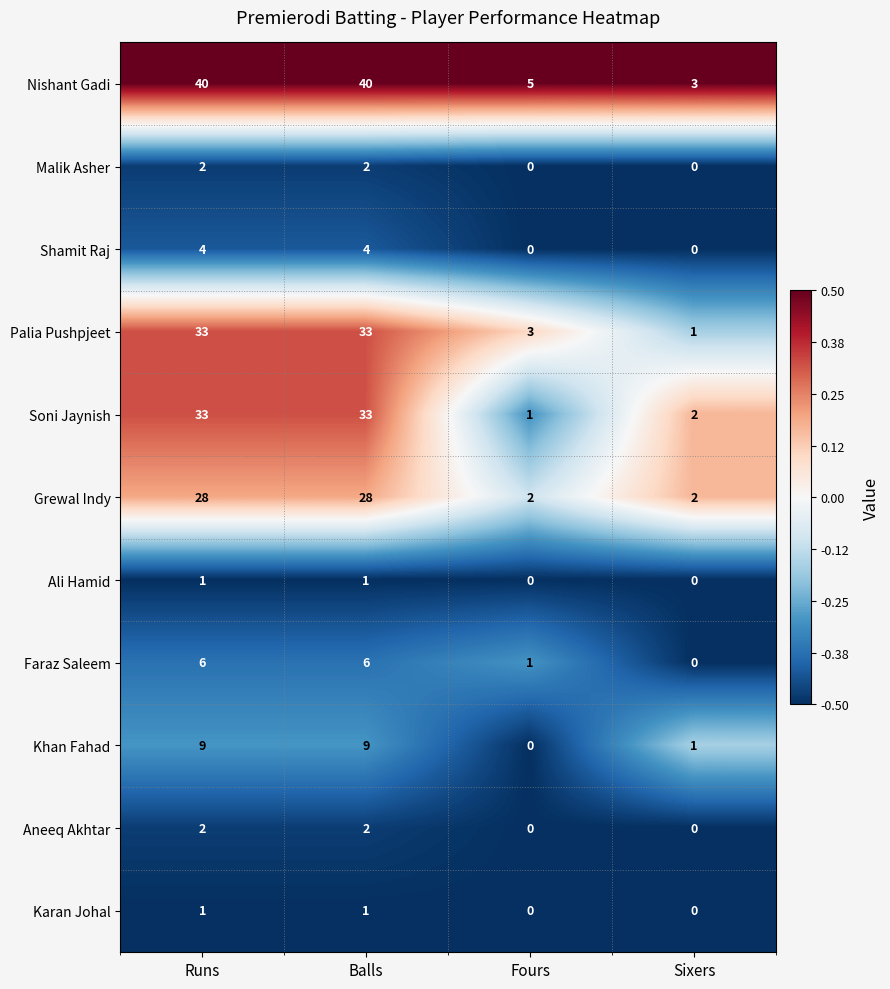

What is the difference between the second highest and minimum values in the Faraz Saleem series?

6